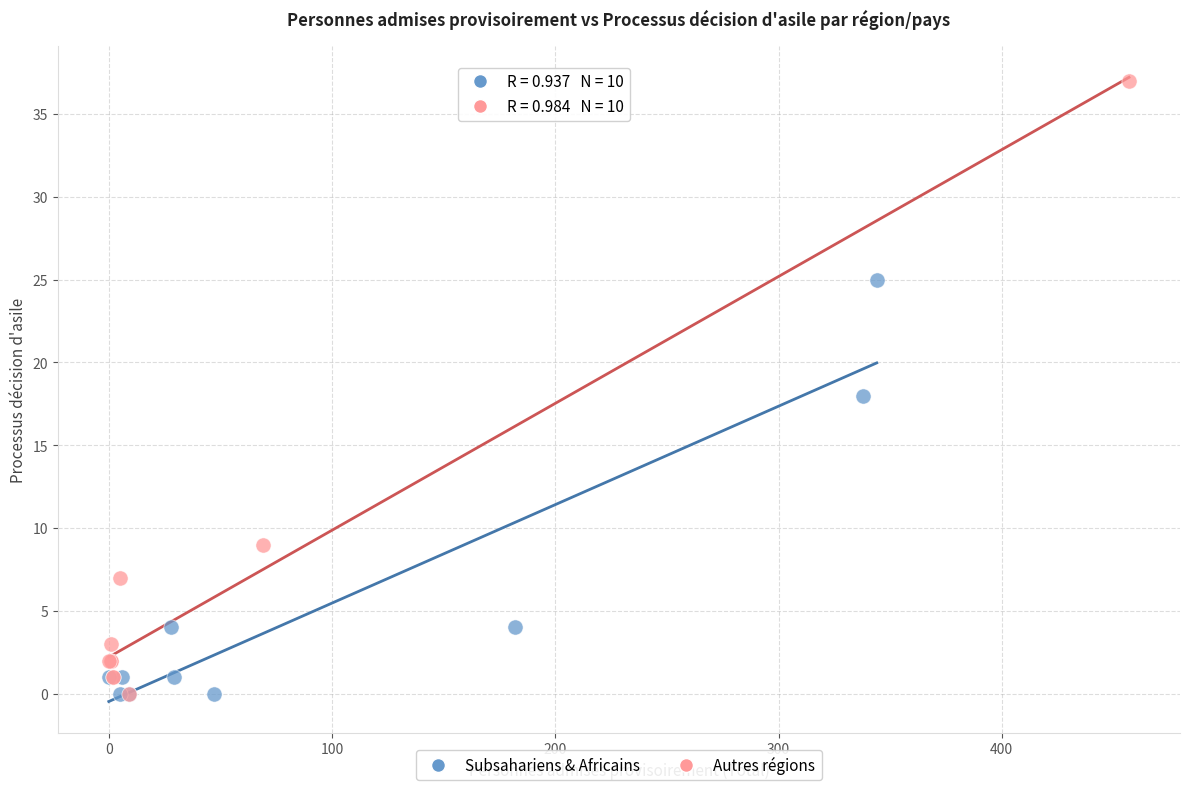

Which series contains the highest Y value?

Autres régions